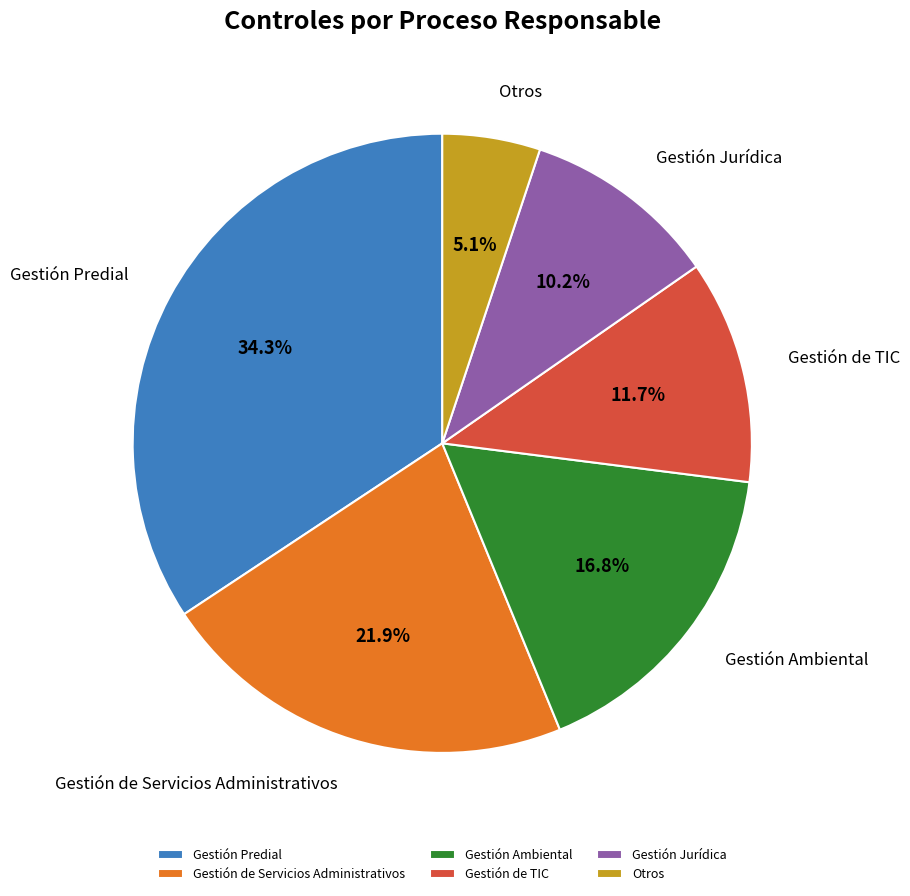

Is Gestión Jurídica the majority of the pie?

No